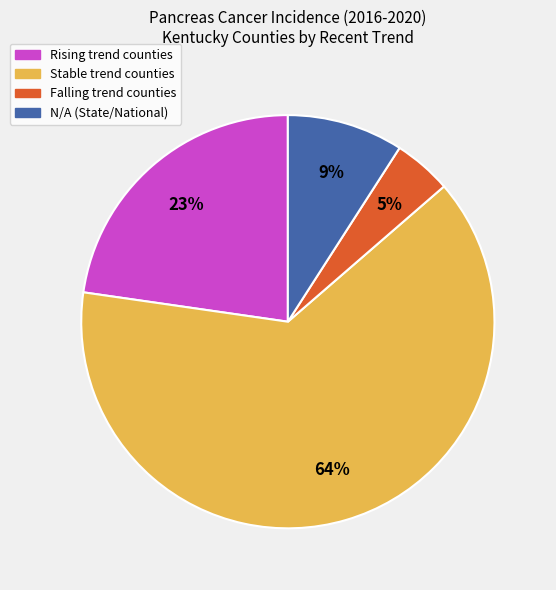

To the nearest percent, what is the average slice percentage?

25%